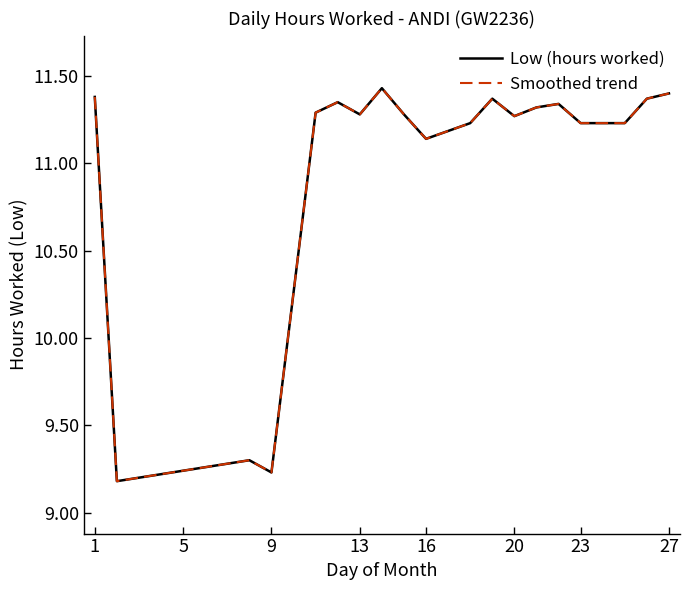

True or false: Low (hours worked) and Smoothed trend cross at least once.

False